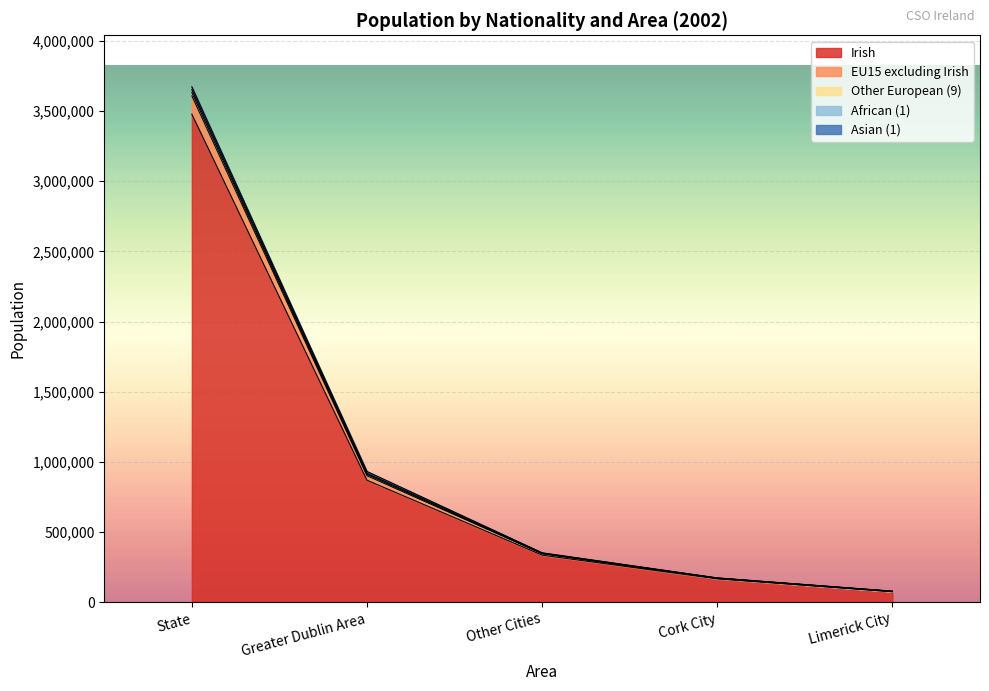

At which category is the sum across all series the highest?

State